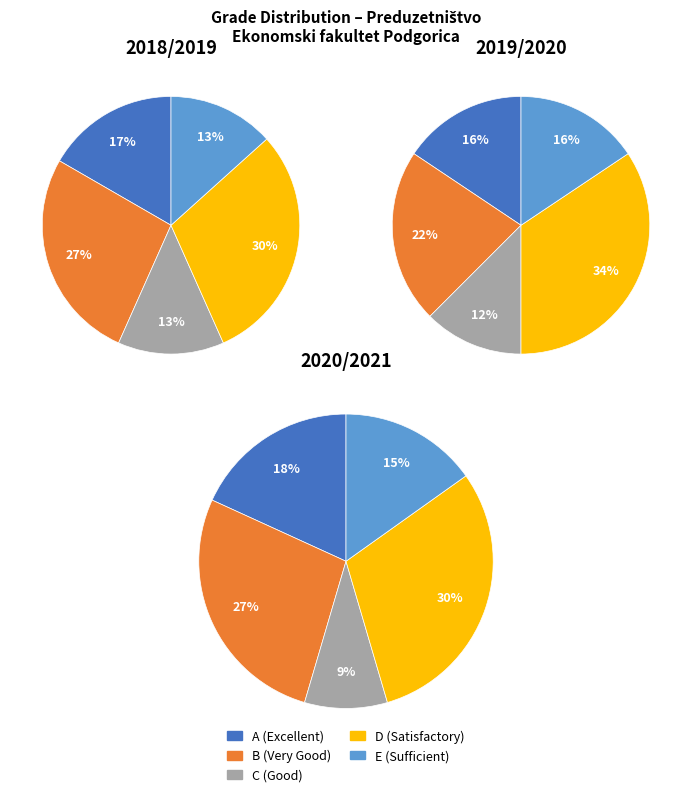

Rank the series by their maximum value, from lowest to highest.

C, E, A, B, D